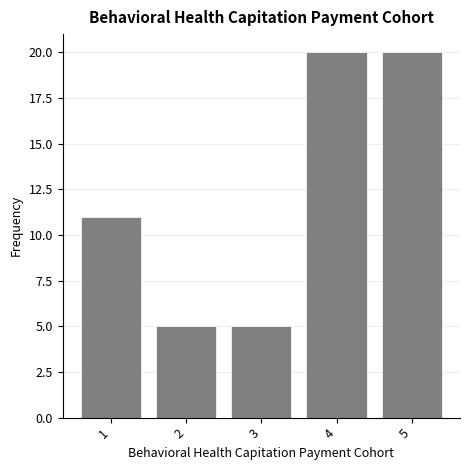

Reading left to right, list all the values displayed in this chart.

11	5	5	20	20